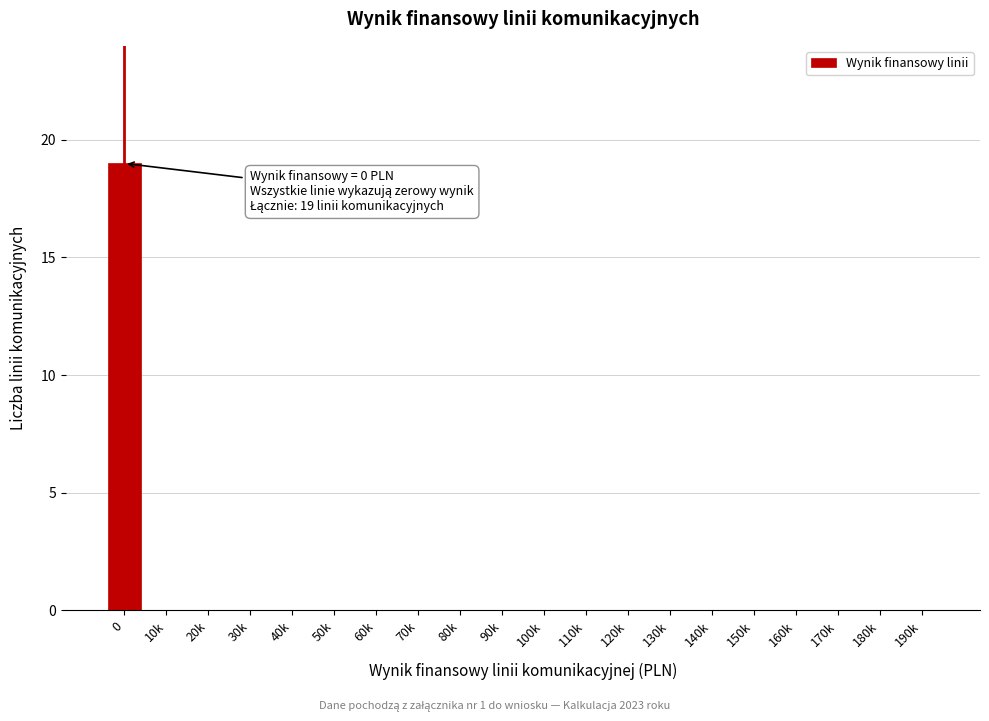

Reading left to right, list all the values displayed in this chart.

0=19	10k=0	20k=0	30k=0	40k=0	50k=0	60k=0	70k=0	80k=0	90k=0	100k=0	110k=0	120k=0	130k=0	140k=0	150k=0	160k=0	170k=0	180k=0	190k=0